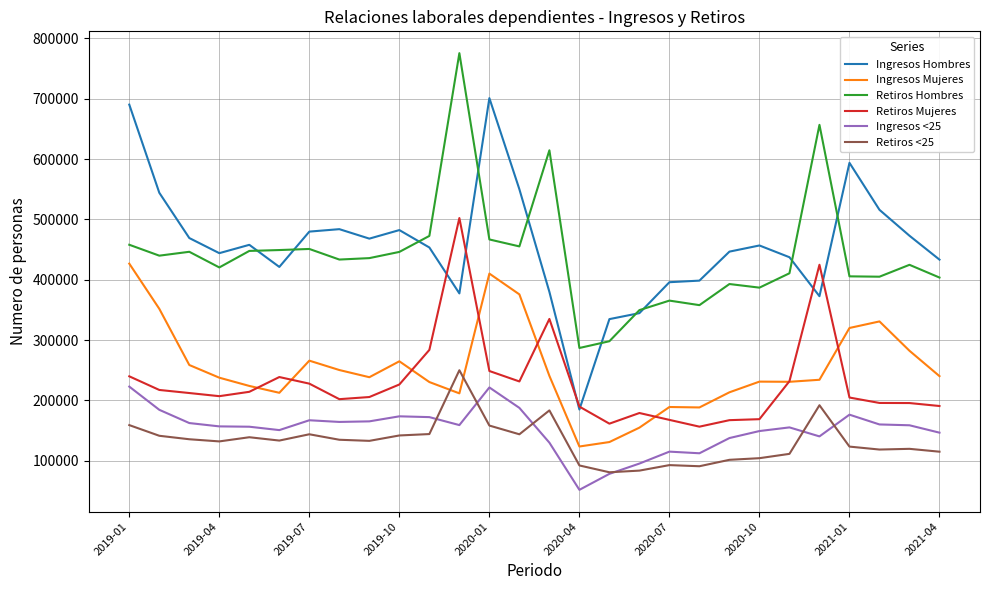

What is the highest value of the Retiros <25 series?

250005